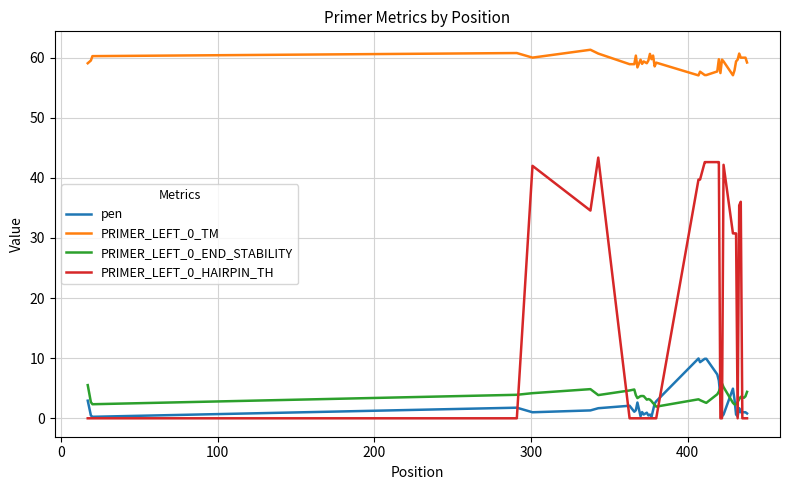

Which series has the largest total across all categories?

PRIMER_LEFT_0_TM